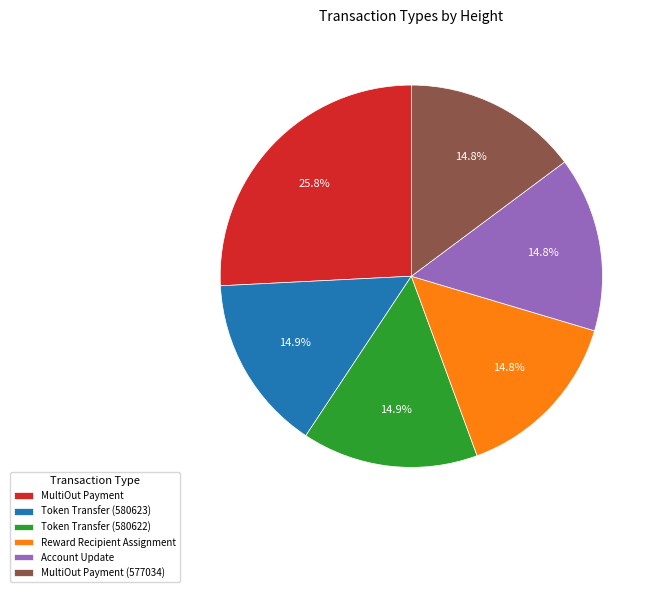

Which has a higher value, Reward Recipient Assignment or MultiOut Payment?

MultiOut Payment